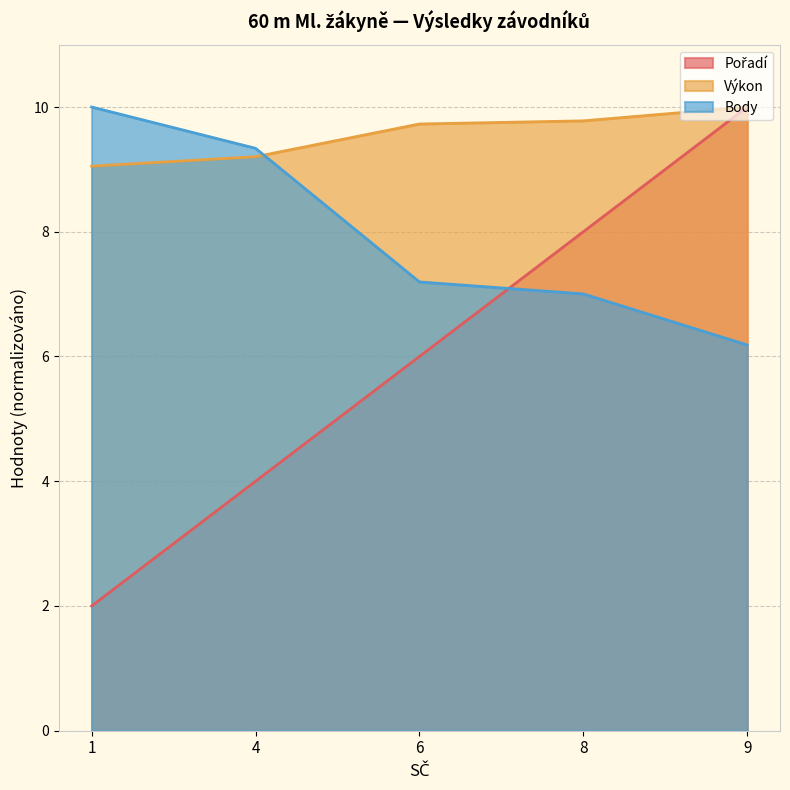

Reading left to right, list all the values displayed in this chart.

Pořadí: 1=2.0	4=4.0	6=6.0	8=8.0	9=10.0
Výkon: 1=9.1	4=9.2	6=9.7	8=9.8	9=10.0
Body: 1=10.0	4=9.3	6=7.2	8=7.0	9=6.2